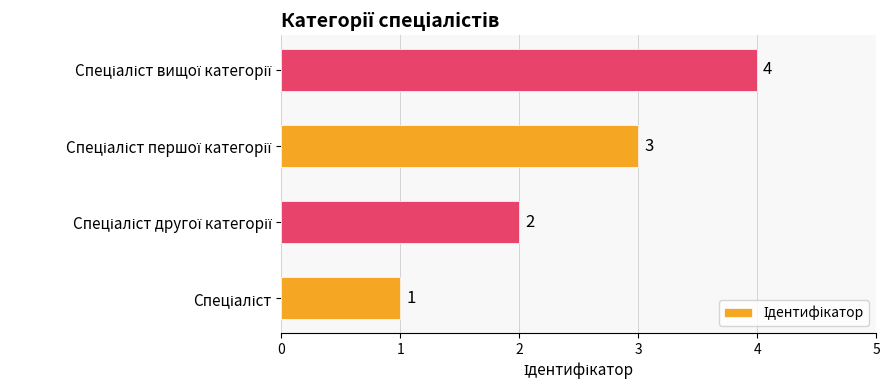

What is the greatest value displayed?

4